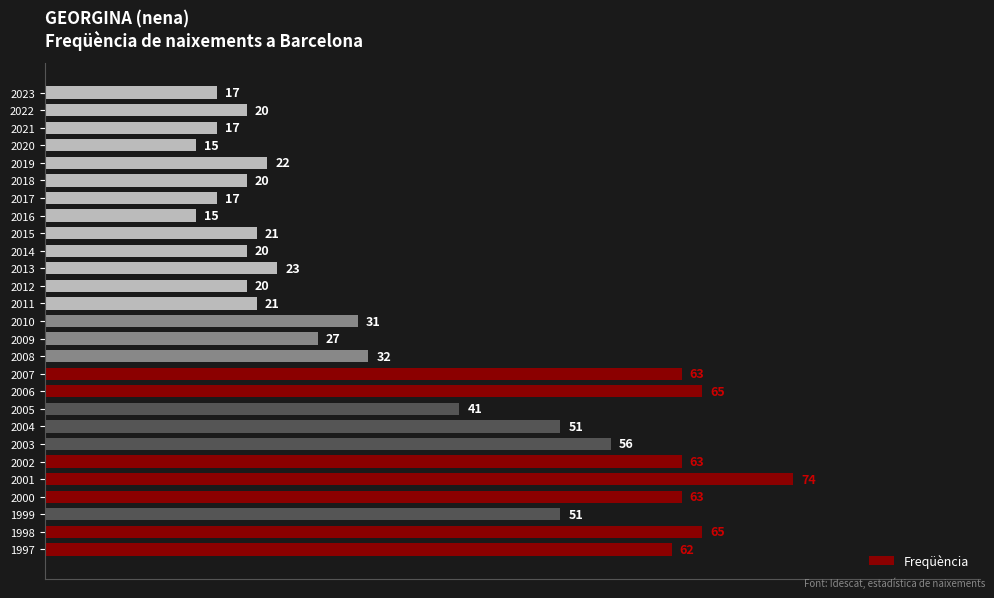

What is the change in value from 2005 to 2023?

-24